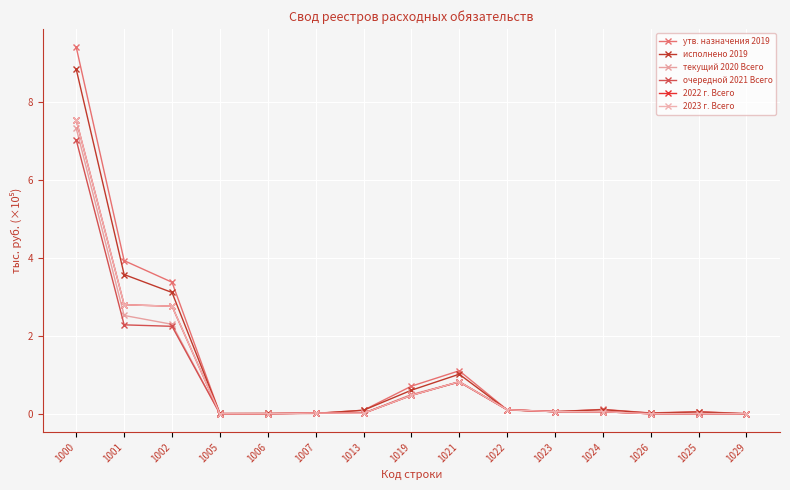

Does the chart have visible grid lines?

Yes